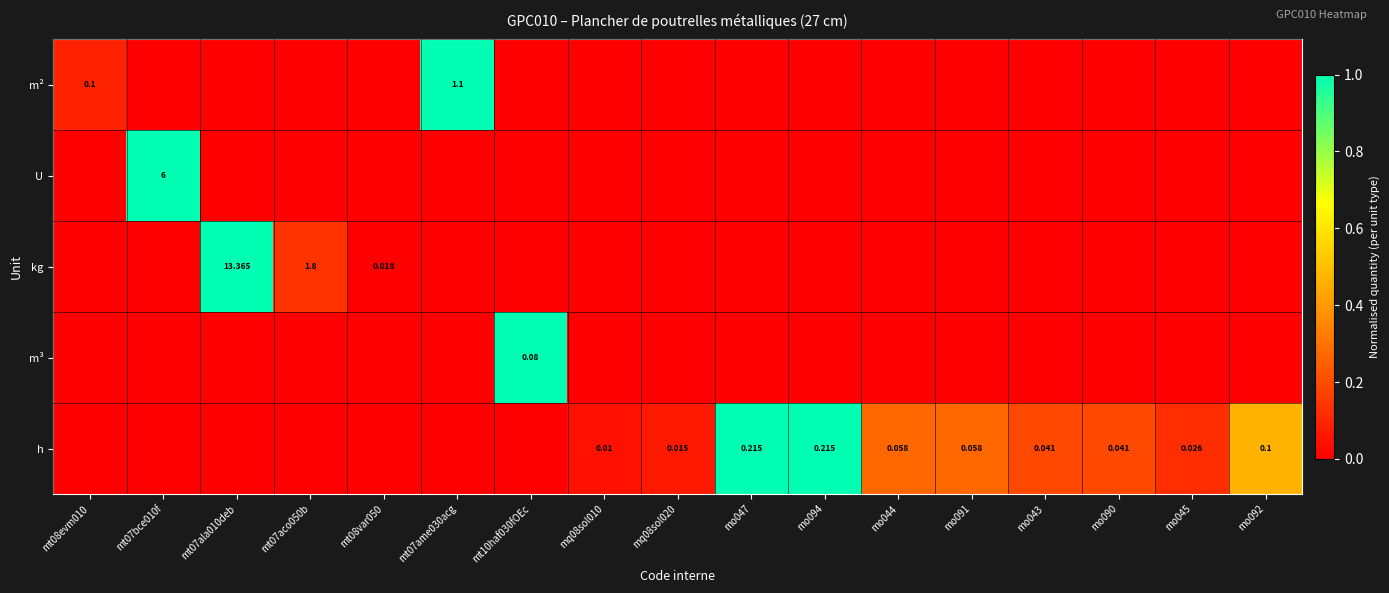

Which label corresponds to the largest value in the chart?

mt07ame030acg